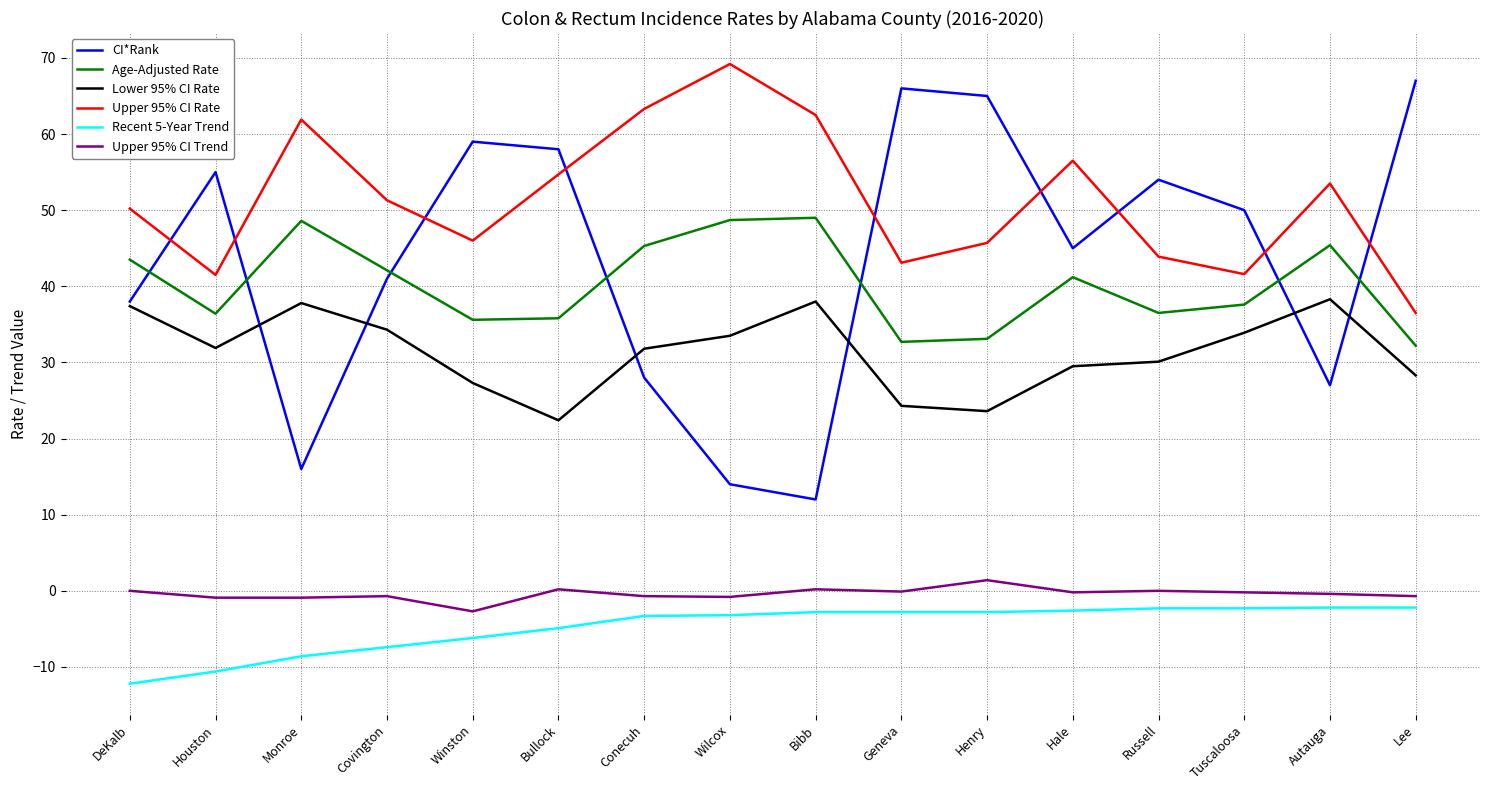

Count the number of data series in this chart.

6